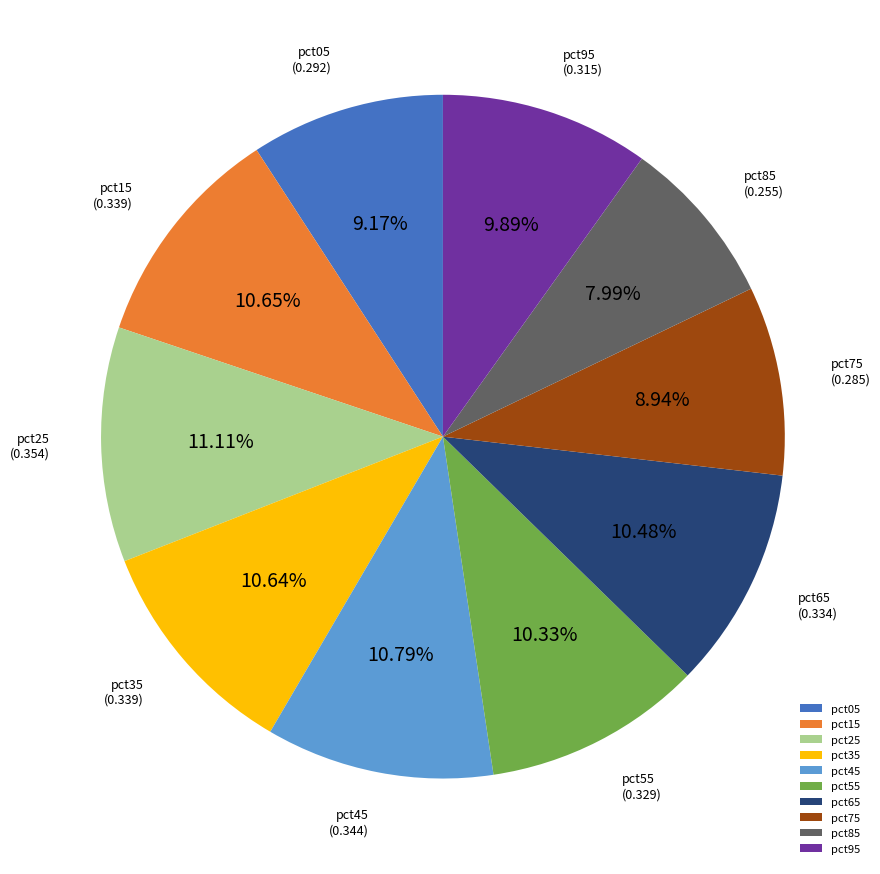

How many segments does this pie chart have?

10